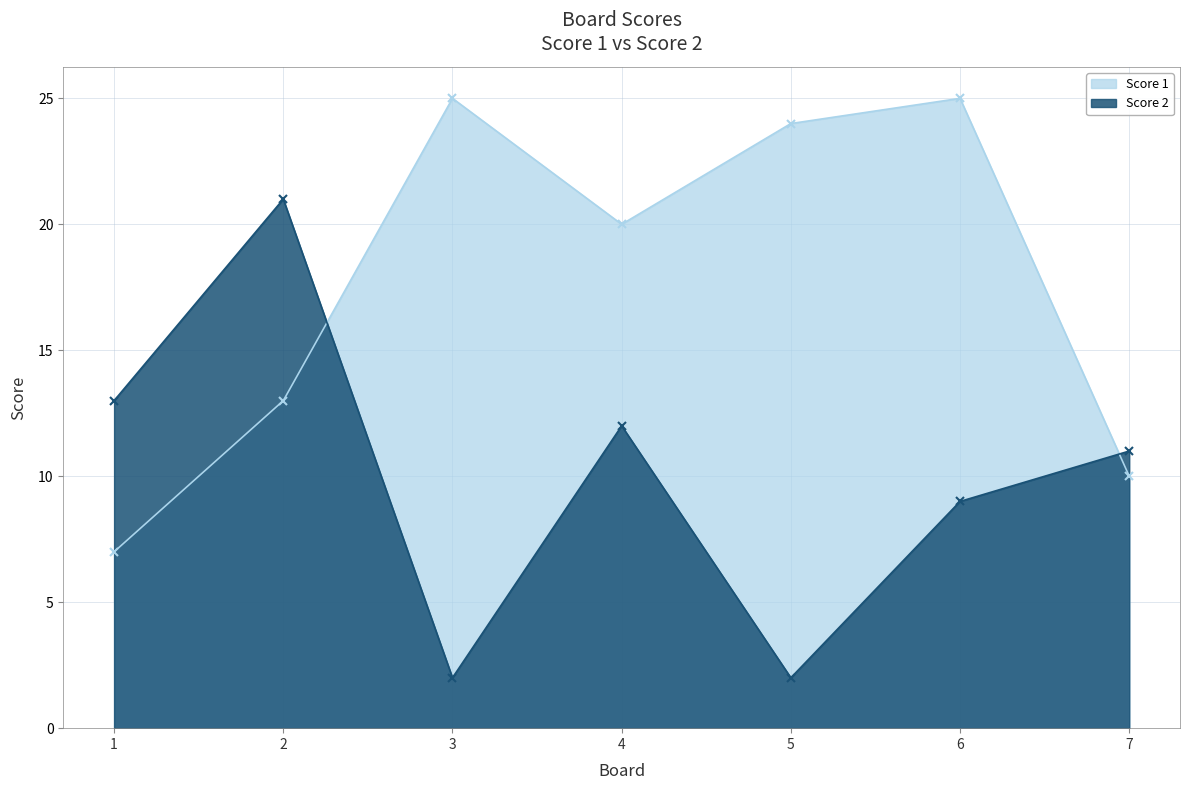

Which category has the highest value in the Score 1 series?

3